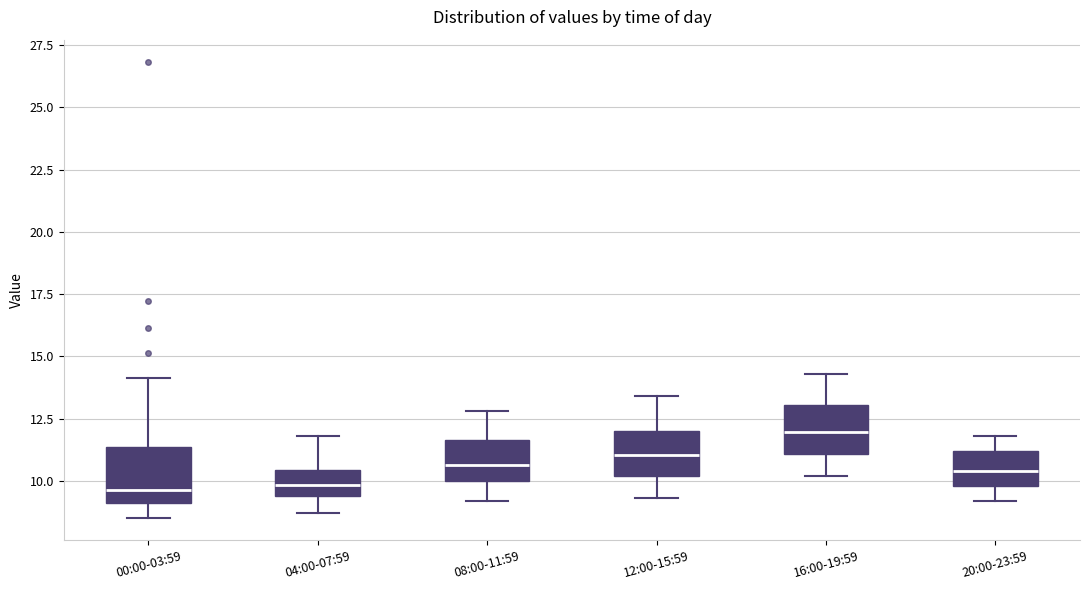

Where does the lower whisker of the box for 16:00-19:59 end on the y-axis? The values are not printed on the chart, so give them approximately, as read against the axis.

10.0